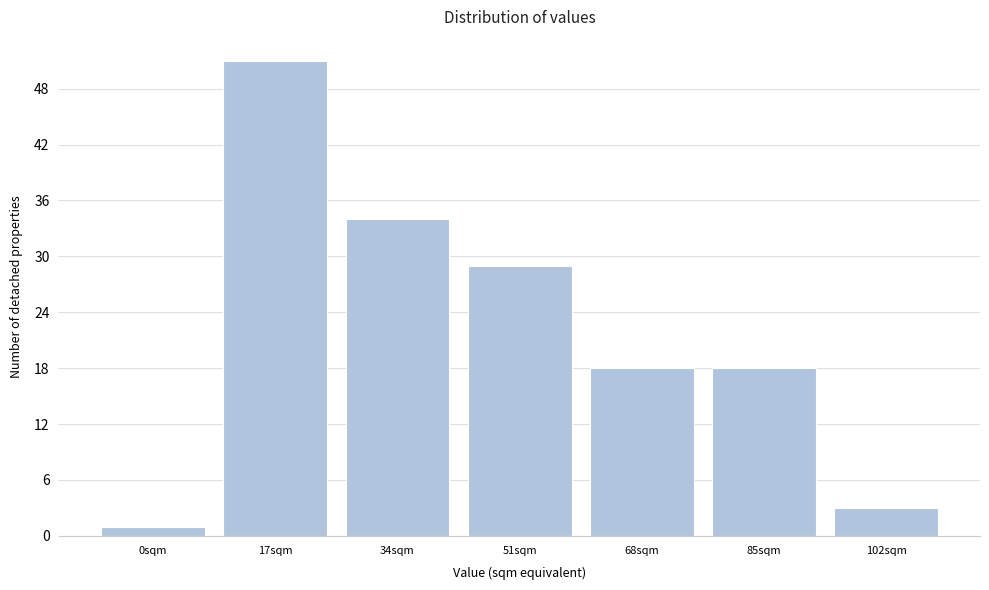

Reading left to right, what are all the values shown in this chart?

0sqm=1	17sqm=51	34sqm=34	51sqm=29	68sqm=18	85sqm=18	102sqm=3